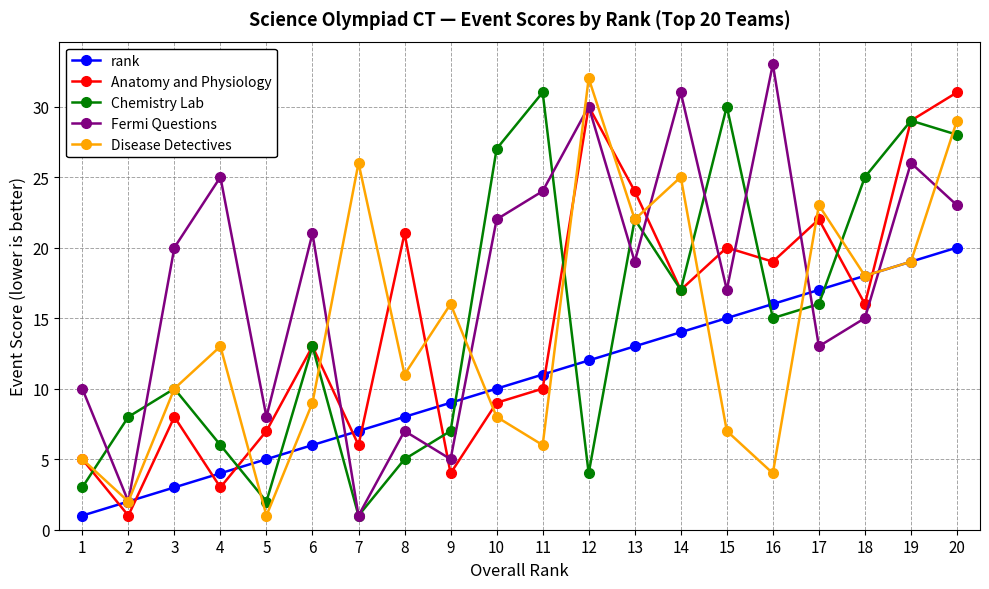

Between 12 and 13, which series saw the biggest shift?

Chemistry Lab